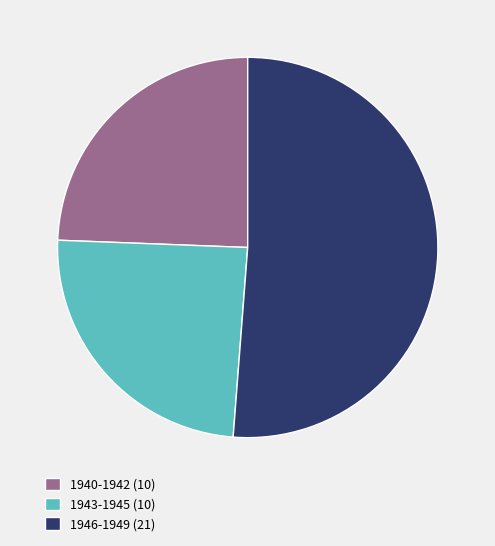

Is there a majority slice in this chart?

Yes